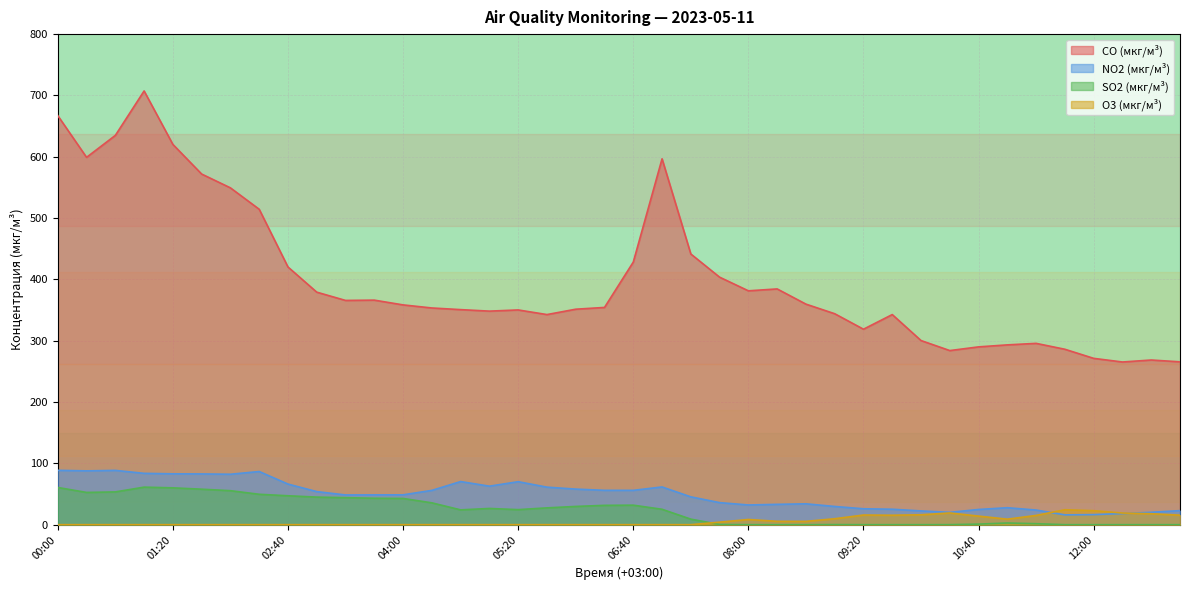

Reading left to right, extract all data points from this chart.

CO (мкг/м³): 00:00=667.1	00:20=599.0	00:40=634.8	01:00=707.3	01:20=620.1	01:40=571.8	02:00=549.3	02:20=514.4	02:40=420.2	03:00=379.2	03:20=365.7	03:40=366.2	04:00=358.4	04:20=353.4	04:40=350.7	05:00=348.2	05:20=350.2	05:40=342.6	06:00=351.4	06:20=354.3	06:40=428.2	07:00=596.6	07:20=441.4	07:40=403.6	08:00=381.4	08:20=384.4	08:40=359.7	09:00=344.0	09:20=318.8	09:40=342.6	10:00=300.3	10:20=283.9	10:40=289.9	11:00=293.2	11:20=295.7	11:40=286.1	12:00=271.2	12:20=265.3	12:40=268.5	13:00=265.6
NO2 (мкг/м³): 00:00=88.7	00:20=87.8	00:40=88.5	01:00=83.7	01:20=82.9	01:40=82.8	02:00=82.2	02:20=86.7	02:40=66.2	03:00=53.9	03:20=48.5	03:40=48.6	04:00=48.7	04:20=55.9	04:40=70.3	05:00=62.8	05:20=70.1	05:40=61.2	06:00=58.0	06:20=56.0	06:40=56.0	07:00=61.5	07:20=45.4	07:40=36.0	08:00=32.1	08:20=33.1	08:40=34.0	09:00=29.7	09:20=25.9	09:40=25.2	10:00=22.4	10:20=20.1	10:40=24.8	11:00=27.7	11:20=23.9	11:40=16.0	12:00=16.4	12:20=18.1	12:40=20.2	13:00=22.9
SO2 (мкг/м³): 00:00=60.7	00:20=52.6	00:40=53.4	01:00=61.2	01:20=60.1	01:40=57.9	02:00=55.4	02:20=49.6	02:40=47.1	03:00=45.0	03:20=44.0	03:40=43.1	04:00=42.8	04:20=35.6	04:40=24.1	05:00=26.4	05:20=24.5	05:40=27.4	06:00=29.7	06:20=31.5	06:40=31.8	07:00=25.1	07:20=9.0	07:40=0.3	08:00=0.0	08:20=0.0	08:40=0.0	09:00=0.1	09:20=0.0	09:40=0.0	10:00=0.0	10:20=0.0	10:40=0.9	11:00=2.7	11:20=1.6	11:40=0.0	12:00=0.0	12:20=0.0	12:40=0.0	13:00=0.0
O3 (мкг/м³): 00:00=0.0	00:20=0.0	00:40=0.0	01:00=0.0	01:20=0.0	01:40=0.0	02:00=0.0	02:20=0.0	02:40=0.0	03:00=0.0	03:20=0.0	03:40=0.0	04:00=0.0	04:20=0.0	04:40=0.0	05:00=0.0	05:20=0.0	05:40=0.0	06:00=0.0	06:20=0.0	06:40=0.0	07:00=0.0	07:20=0.0	07:40=4.1	08:00=8.4	08:20=5.5	08:40=5.4	09:00=9.7	09:20=15.7	09:40=15.4	10:00=16.1	10:20=19.1	10:40=14.0	11:00=9.0	11:20=15.1	11:40=24.3	12:00=22.8	12:20=19.0	12:40=17.9	13:00=15.5